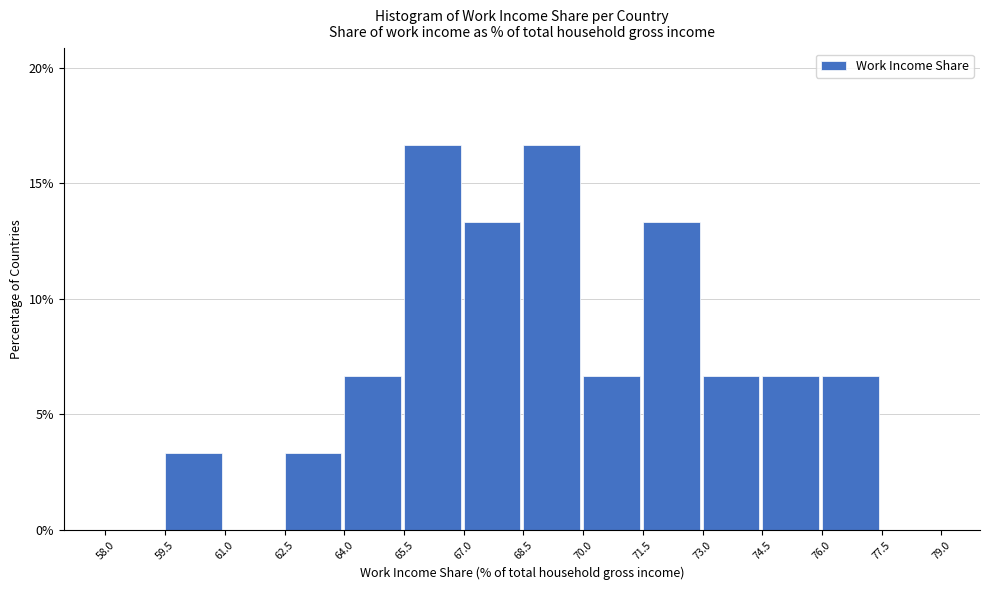

Reading left to right, list every bar in this chart as the range it spans on the x-axis followed by its height. The values are not printed on the chart, so give them approximately, as read against the axis.

58.0 to 59.5: 0
59.5 to 61.0: 3.5
61.0 to 62.5: 0
62.5 to 64.0: 3.5
64.0 to 65.5: 6.5
65.5 to 67.0: 16.5
67.0 to 68.5: 13.5
68.5 to 70.0: 16.5
70.0 to 71.5: 6.5
71.5 to 73.0: 13.5
73.0 to 74.5: 6.5
74.5 to 76.0: 6.5
76.0 to 77.5: 6.5
77.5 to 79.0: 0